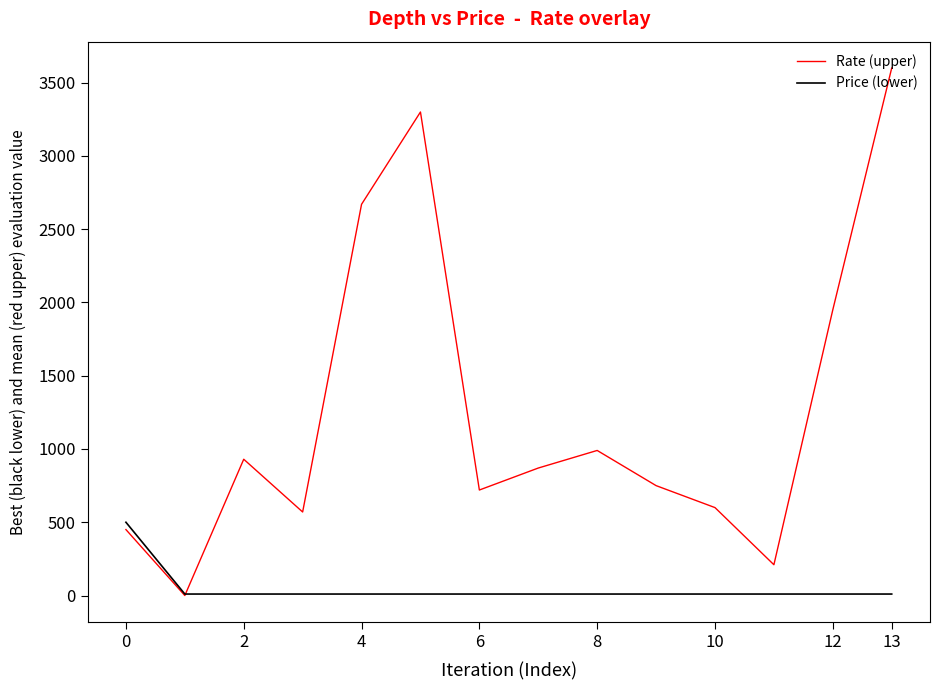

What is the greatest value displayed?

3600